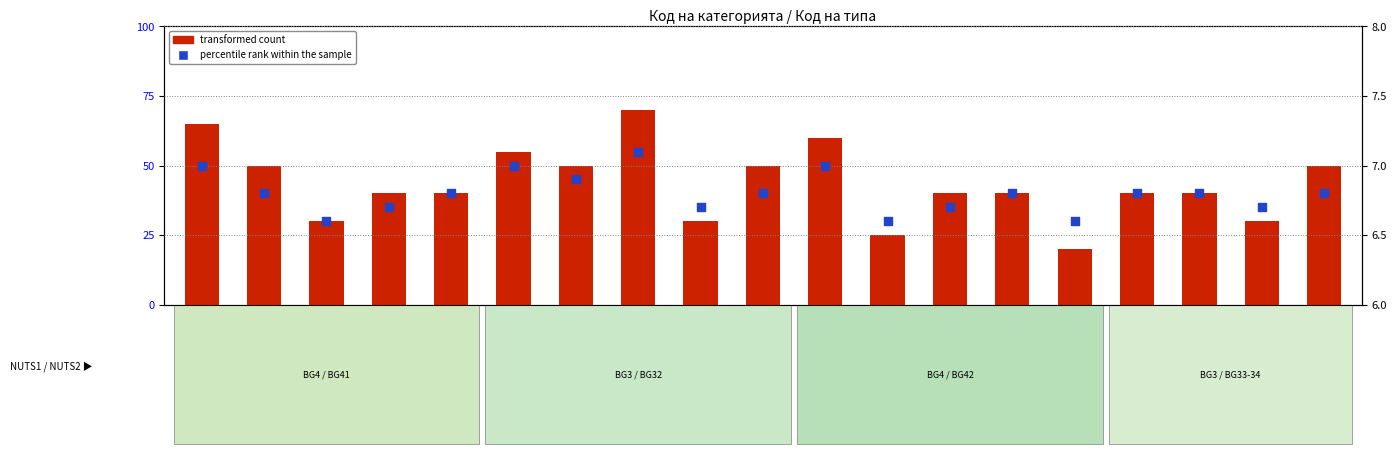

Is the value of transformed count at обл. Ямбол greater than the value of percentile rank within the sample at обл. Бургас?

No